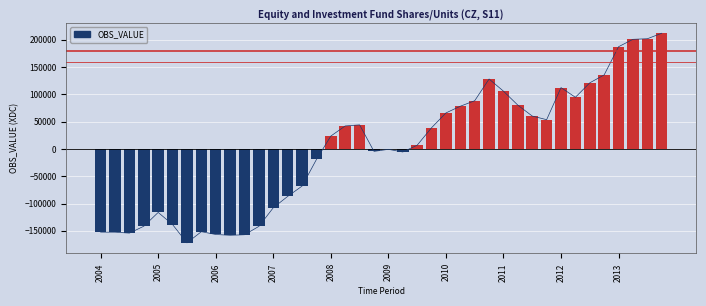

What position from the right is 21?

19